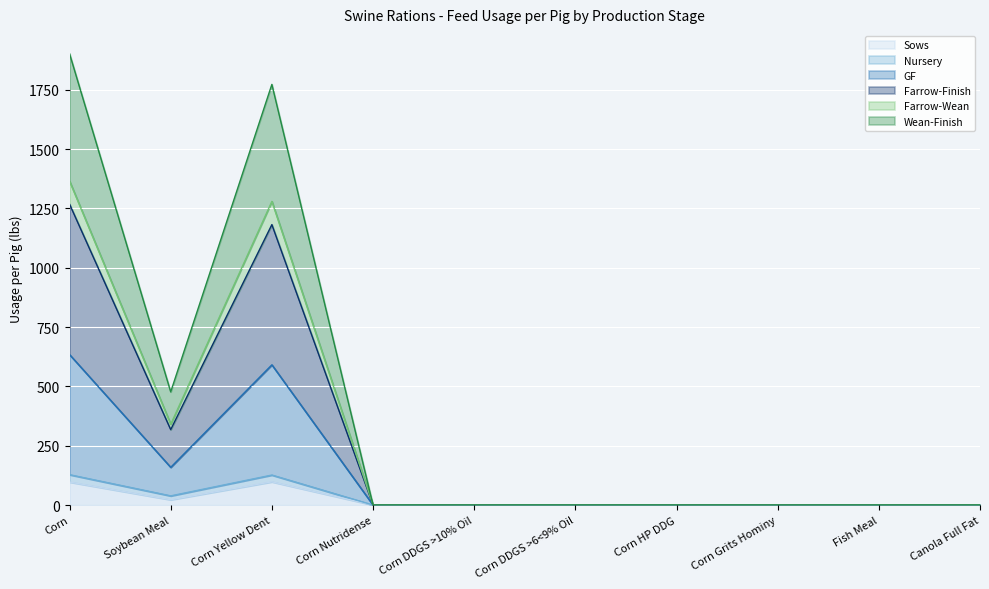

Reading right to left, transcribe all the data shown in this chart.

Sows: Canola Full Fat=0.0	Fish Meal=0.0	Corn Grits Hominy=0.0	Corn HP DDG=0.0	Corn DDGS >6<9% Oil=0.0	Corn DDGS >10% Oil=0.0	Corn Nutridense=0.0	Corn Yellow Dent=97.9	Soybean Meal=22.4	Corn=96.9
Nursery: Canola Full Fat=0.0	Fish Meal=0.0	Corn Grits Hominy=0.0	Corn HP DDG=0.0	Corn DDGS >6<9% Oil=0.0	Corn DDGS >10% Oil=0.0	Corn Nutridense=0.0	Corn Yellow Dent=126.4	Soybean Meal=38.7	Corn=127.9
GF: Canola Full Fat=0.0	Fish Meal=0.0	Corn Grits Hominy=0.0	Corn HP DDG=0.0	Corn DDGS >6<9% Oil=0.0	Corn DDGS >10% Oil=0.0	Corn Nutridense=0.0	Corn Yellow Dent=590.8	Soybean Meal=159.0	Corn=634.0
Farrow-Finish: Canola Full Fat=0.0	Fish Meal=0.0	Corn Grits Hominy=0.0	Corn HP DDG=0.0	Corn DDGS >6<9% Oil=0.0	Corn DDGS >10% Oil=0.0	Corn Nutridense=0.0	Corn Yellow Dent=1181.6	Soybean Meal=317.9	Corn=1267.9
Farrow-Wean: Canola Full Fat=0.0	Fish Meal=0.0	Corn Grits Hominy=0.0	Corn HP DDG=0.0	Corn DDGS >6<9% Oil=0.0	Corn DDGS >10% Oil=0.0	Corn Nutridense=0.0	Corn Yellow Dent=1279.6	Soybean Meal=340.3	Corn=1364.8
Wean-Finish: Canola Full Fat=0.0	Fish Meal=0.0	Corn Grits Hominy=0.0	Corn HP DDG=0.0	Corn DDGS >6<9% Oil=0.0	Corn DDGS >10% Oil=0.0	Corn Nutridense=0.0	Corn Yellow Dent=1772.4	Soybean Meal=476.9	Corn=1901.9